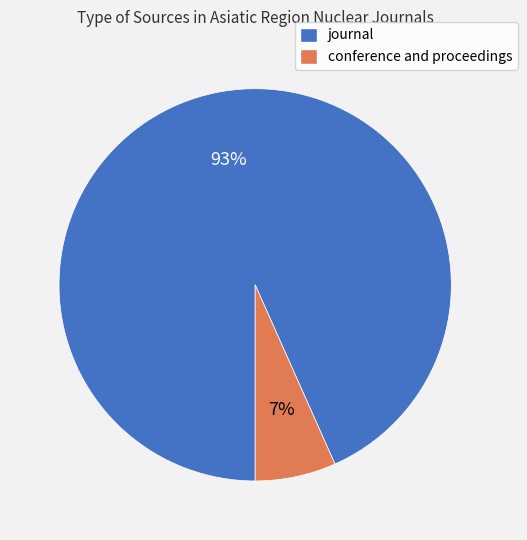

Rank the categories by value from highest to lowest.

journal, conference and proceedings